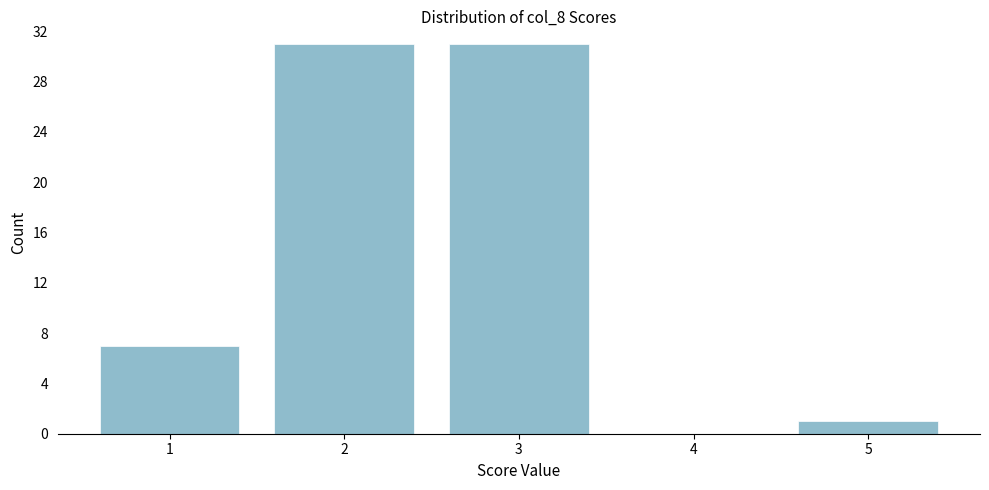

Reading left to right, transcribe this chart: for each bar, give the range it covers on the x-axis and its height. The values are not printed on the chart, so give them approximately, as read against the axis.

0.5 to 1.5: 7
1.5 to 2.5: 31
2.5 to 3.5: 31
3.5 to 4.5: 0
4.5 to 5.5: 1